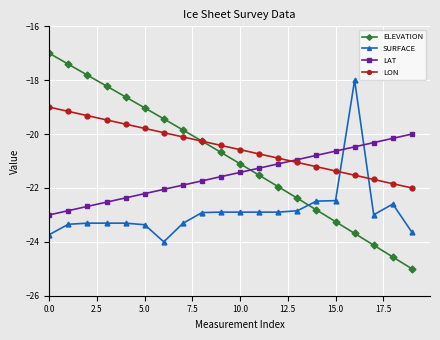

True or false: ELEVATION has more than 1 points higher than both neighbors.

False